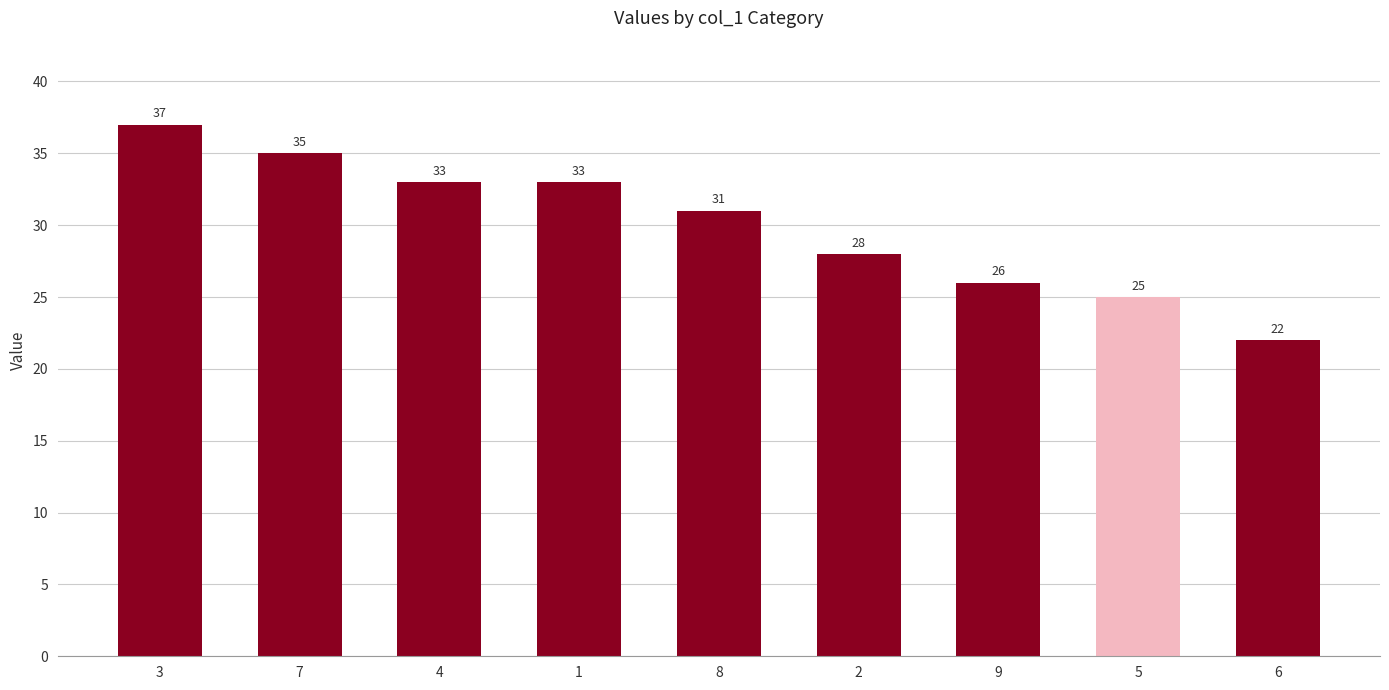

The value at 8 is 31. True or false?

True